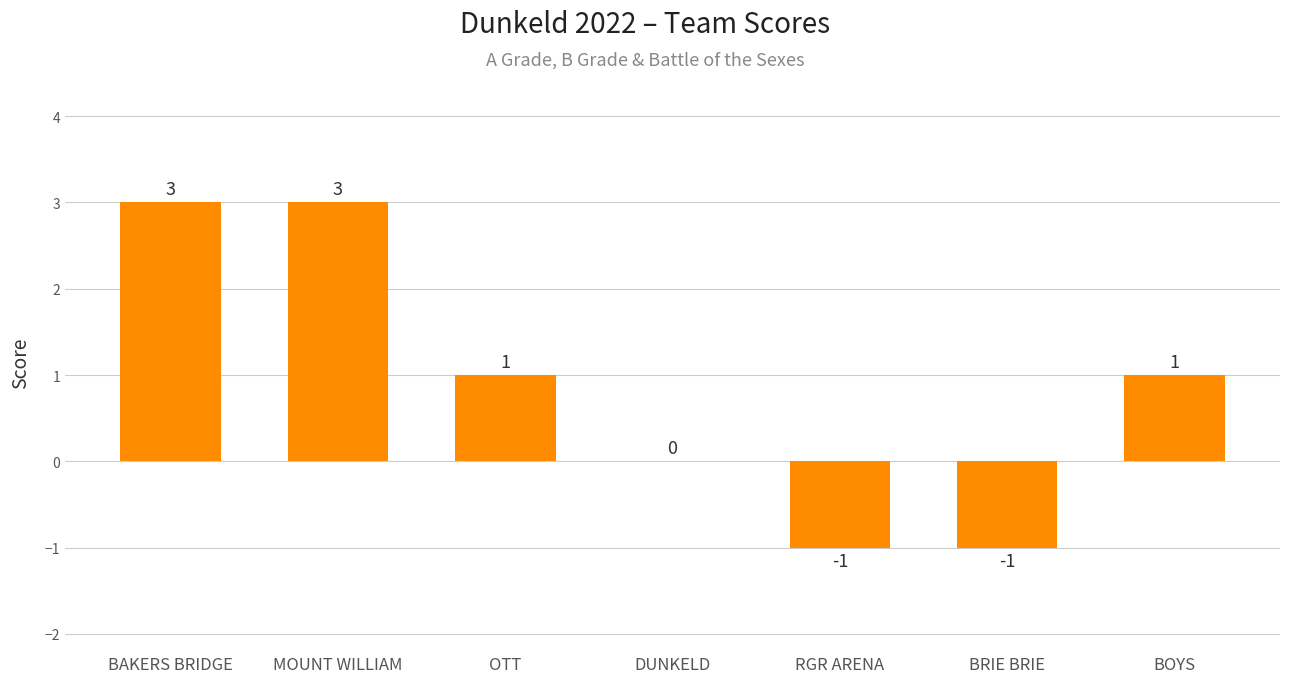

What is the maximum value shown in the chart?

3